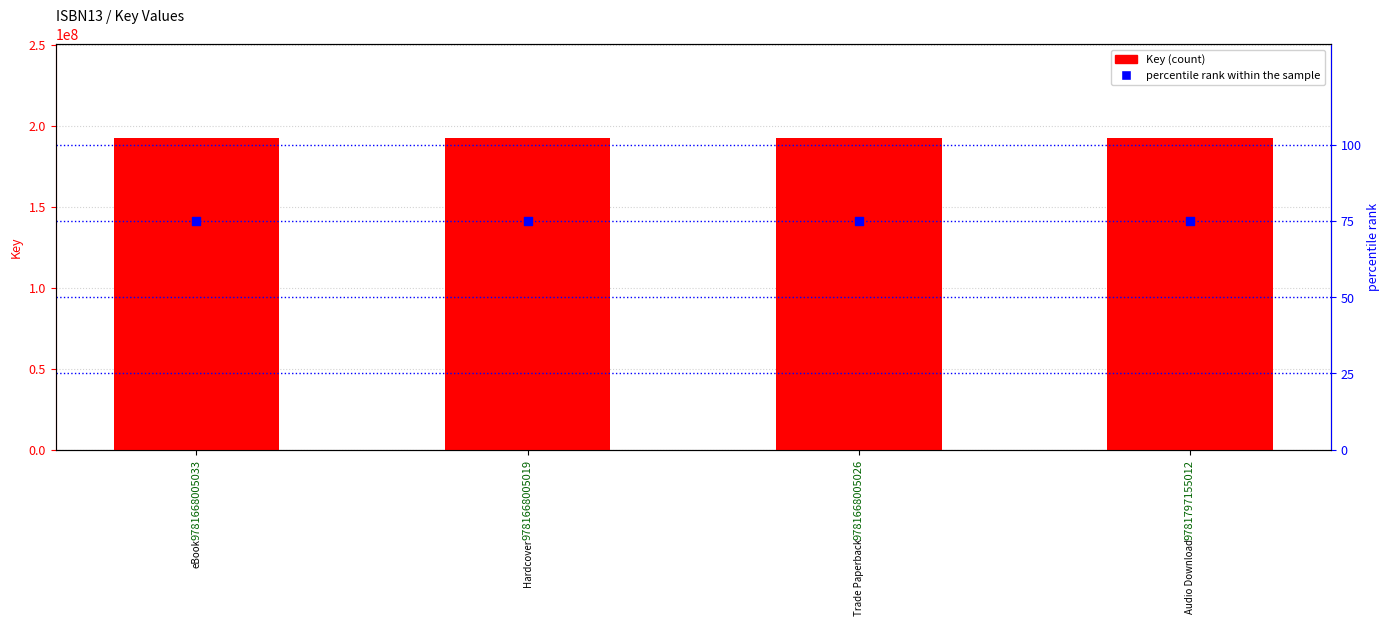

At which category is the sum across all series the highest?

9781668005033